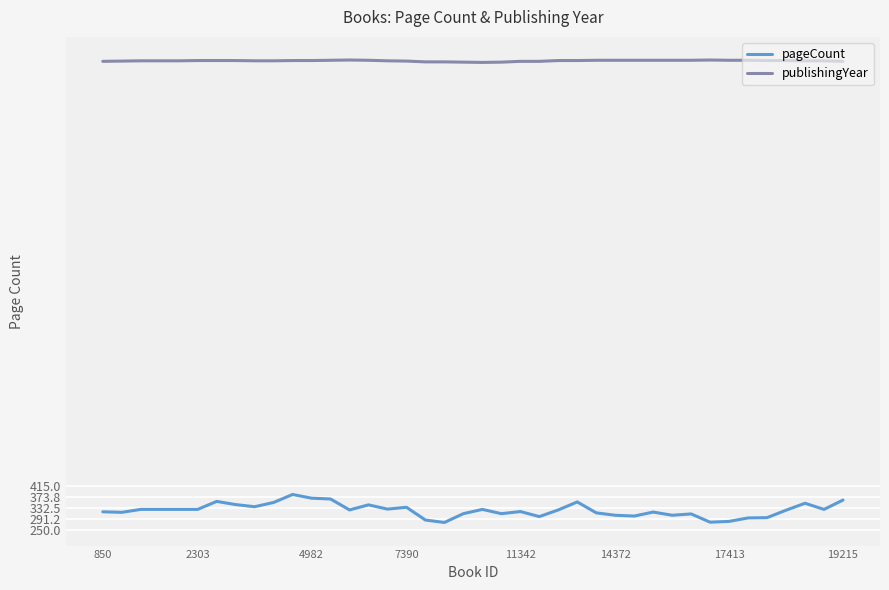

List the series in order of their peak value, lowest first.

pageCount, publishingYear